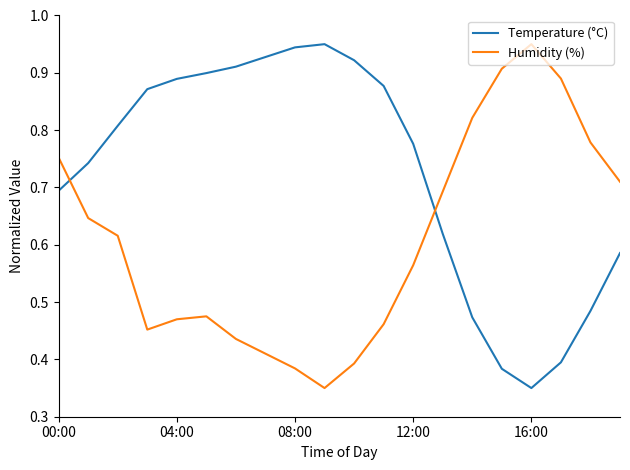

How many intersections are there between Humidity (%) and Temperature (°C)?

2